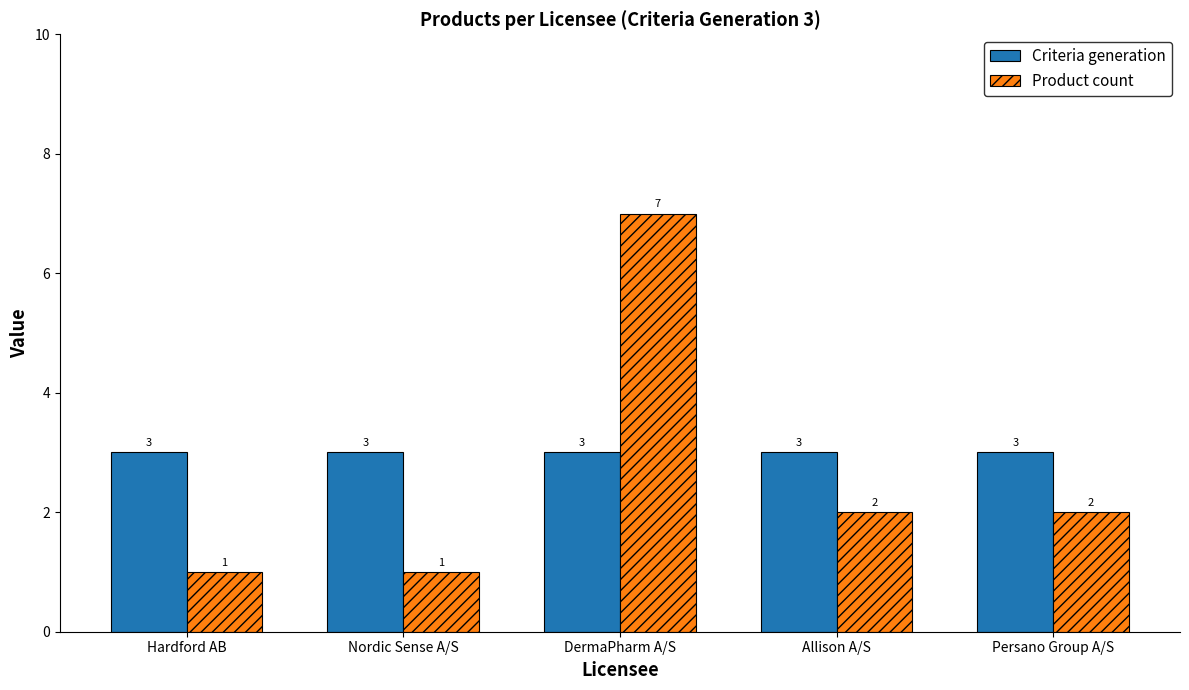

The Product count series shows 3 at Allison A/S. True or false?

False